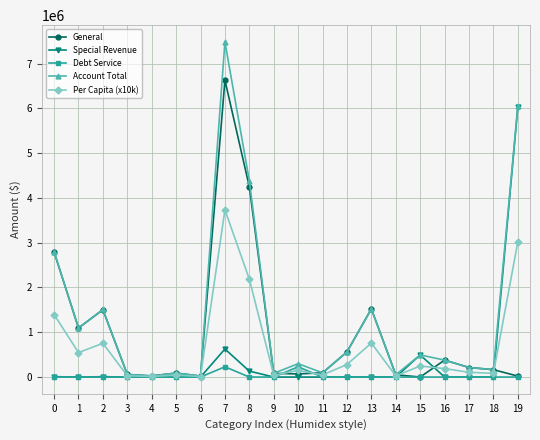

How many series are shown in this chart?

5